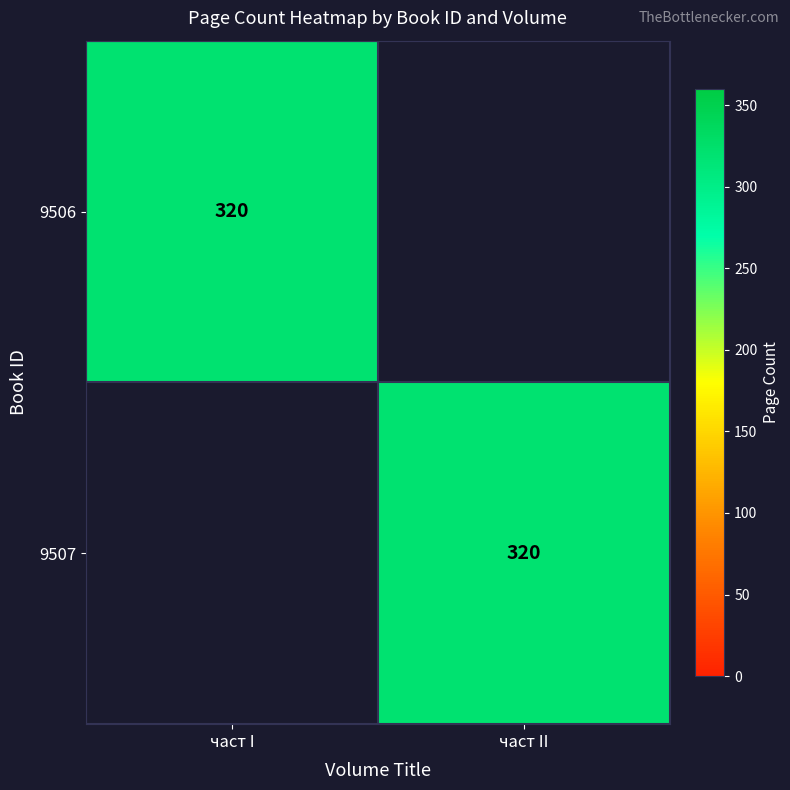

What is the total value across all series at част II?

320